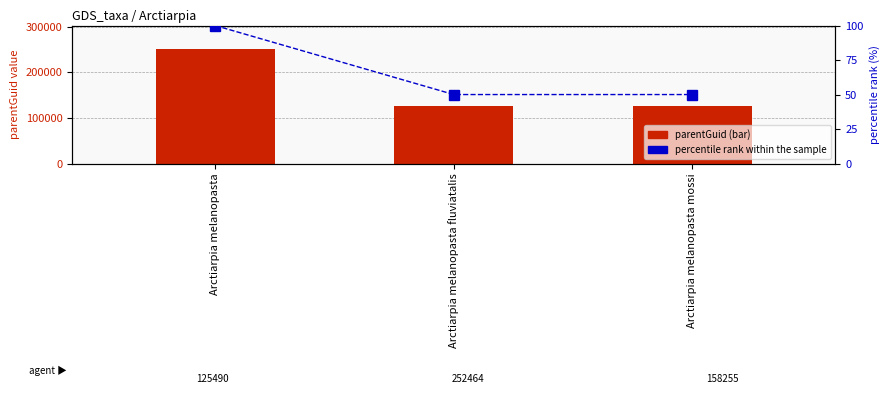

The percentile rank within the sample series shows 100 at Arctiarpia melanopasta. True or false?

True